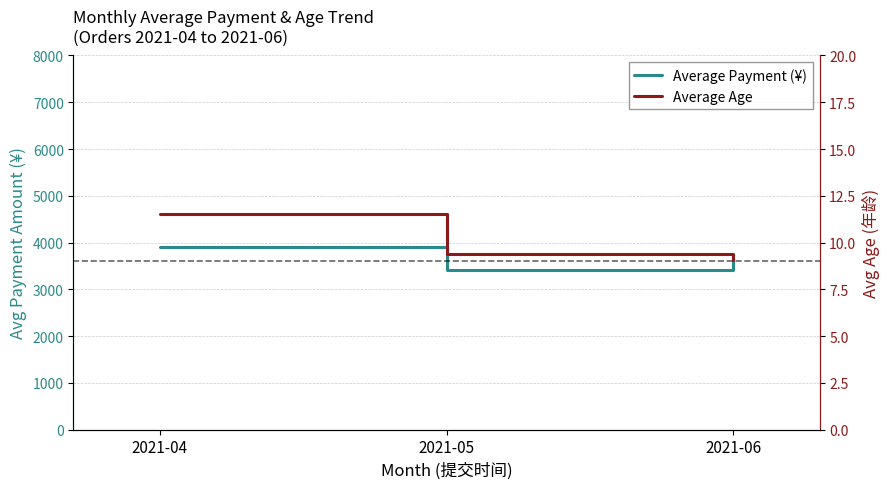

List the series in order of their peak value, lowest first.

Average Age, Average Payment (¥)